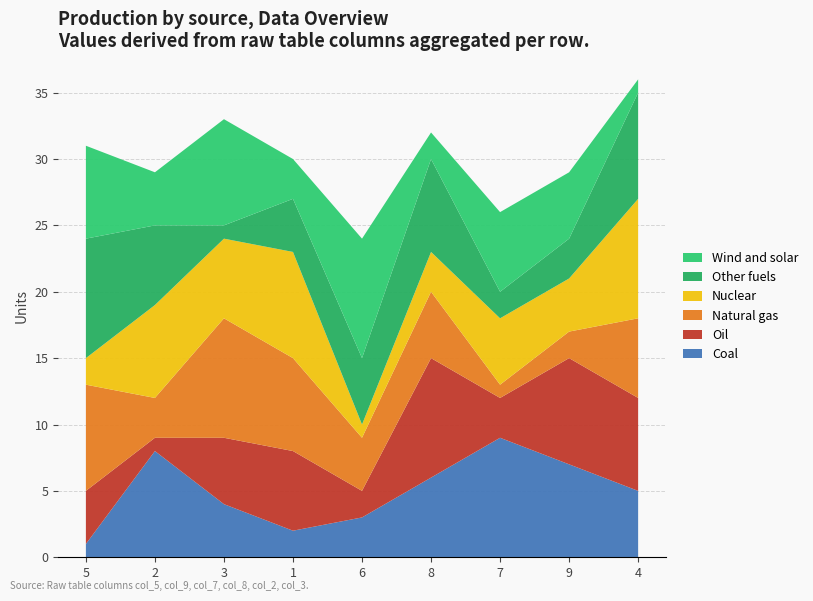

Reading left to right, list all the values displayed in this chart.

col_5: 5=1	2=8	3=4	1=2	6=3	8=6	7=9	9=7	4=5
col_9: 5=4	2=1	3=5	1=6	6=2	8=9	7=3	9=8	4=7
col_7: 5=8	2=3	3=9	1=7	6=4	8=5	7=1	9=2	4=6
col_8: 5=2	2=7	3=6	1=8	6=1	8=3	7=5	9=4	4=9
col_2: 5=9	2=6	3=1	1=4	6=5	8=7	7=2	9=3	4=8
col_3: 5=7	2=4	3=8	1=3	6=9	8=2	7=6	9=5	4=1